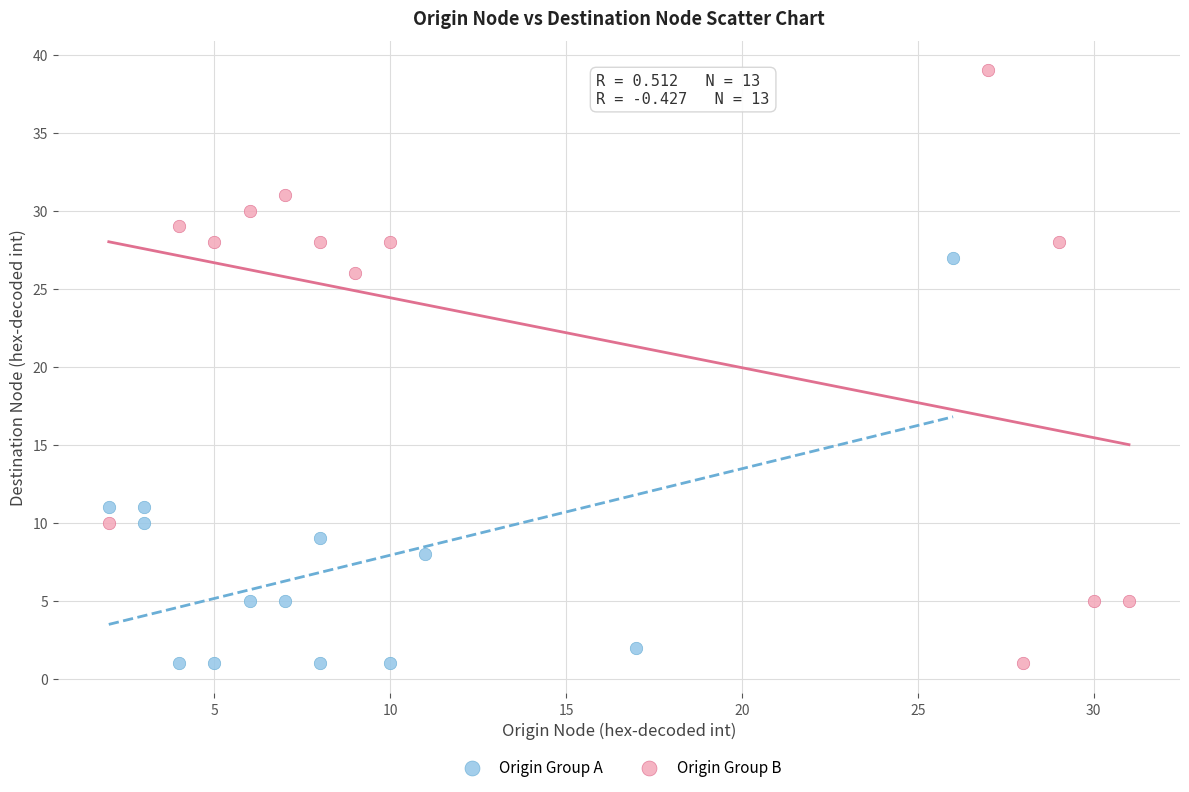

Which series reaches the maximum Y coordinate?

Origin Group B